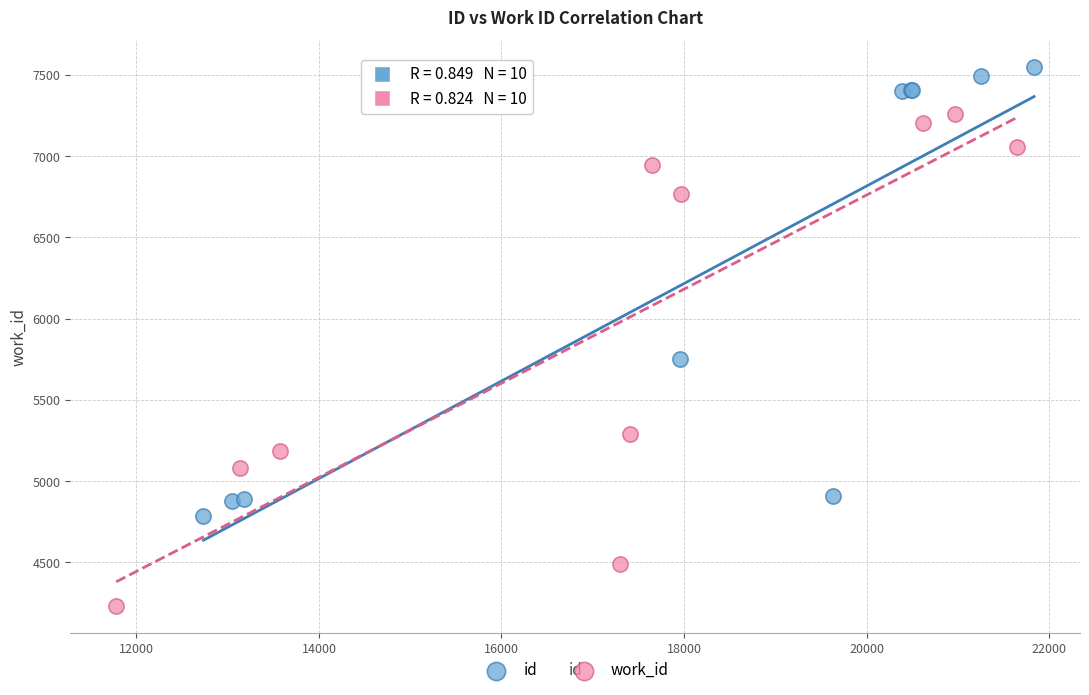

Which series has the largest Y range (max minus min)?

work_id